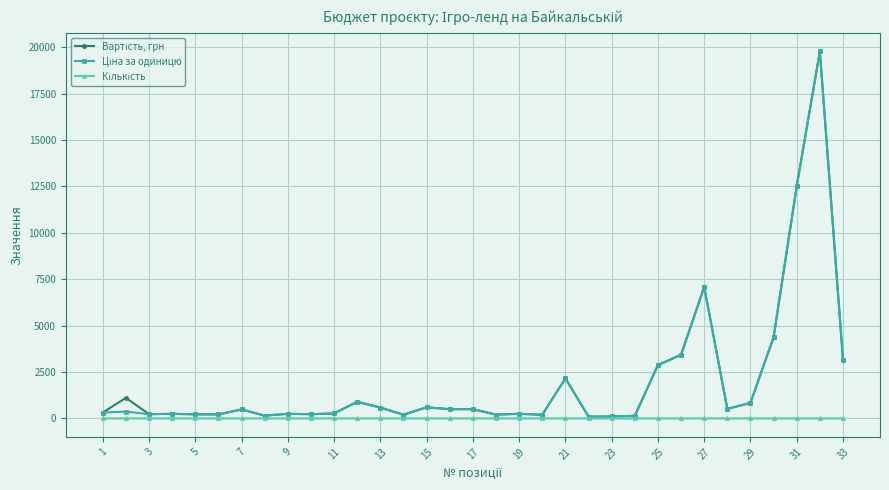

At how many categories does at least one series exceed 4013?

4